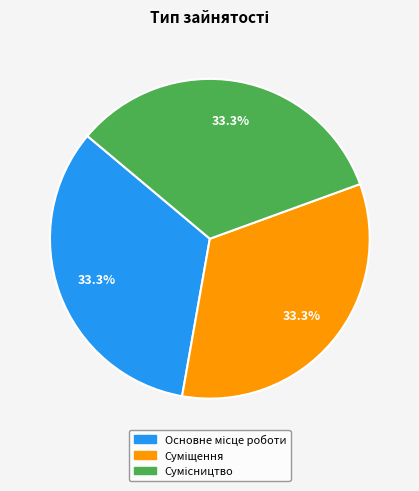

Does any single category account for the majority?

No